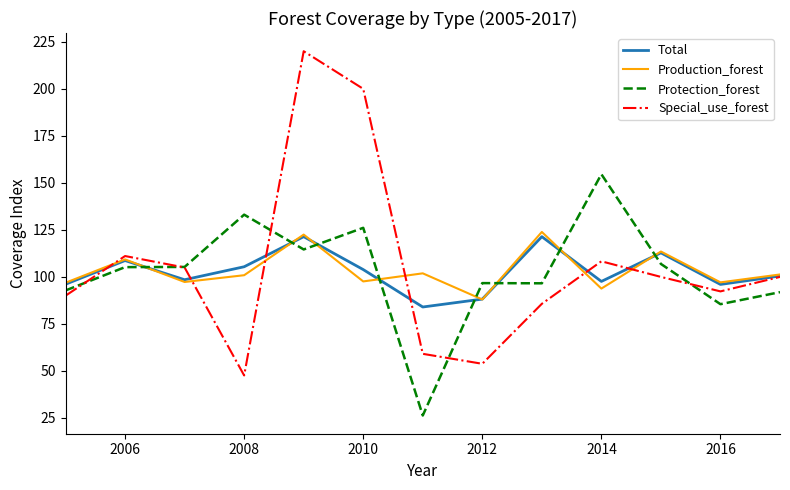

How many distinct data groups are displayed?

4